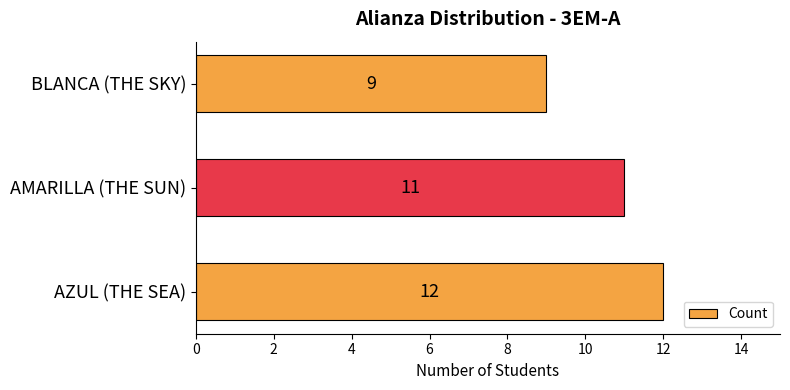

What is the sum of all values?

32